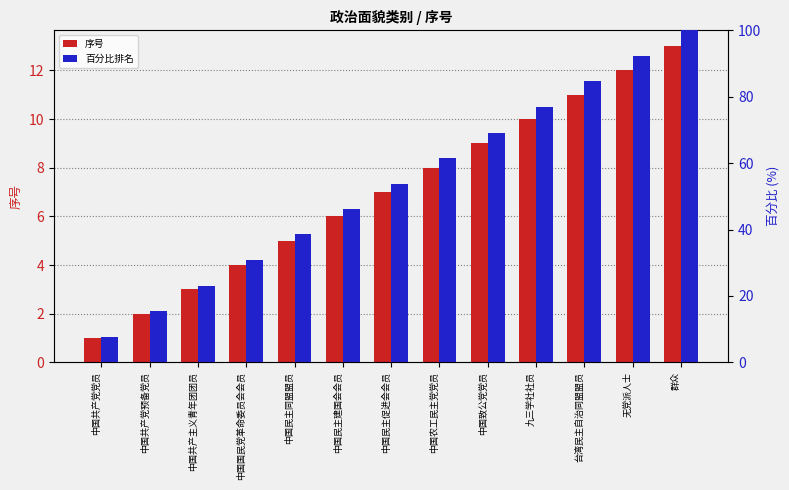

At which label does 序号 first exceed 7?

中国农工民主党党员